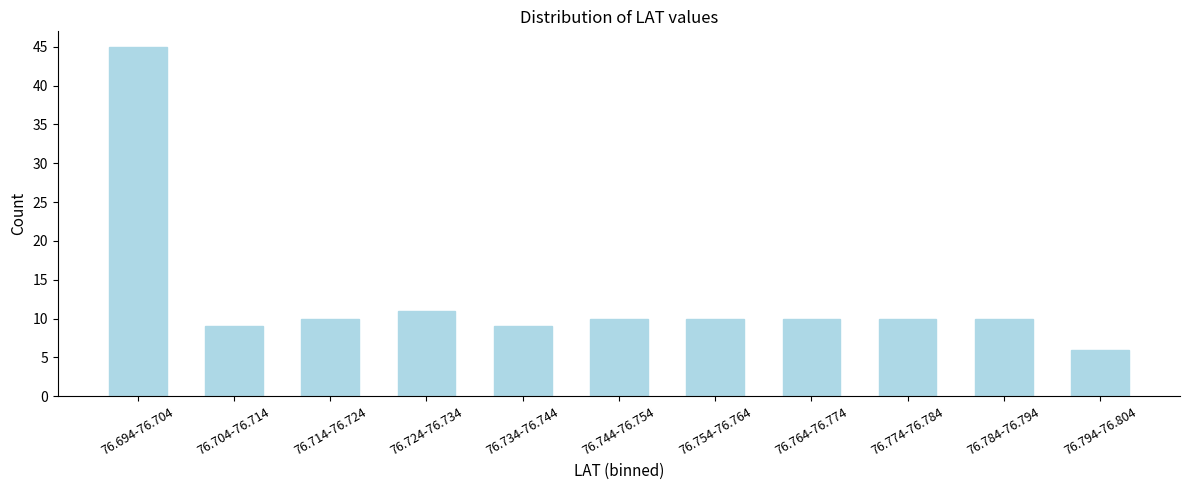

Reading left to right, transcribe all the data shown in this chart.

45	9	10	11	9	10	10	10	10	10	6